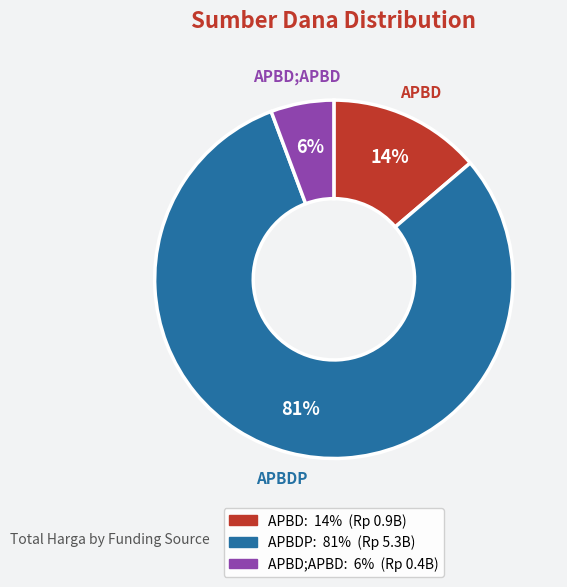

To the nearest percent, what is the average slice percentage?

33%